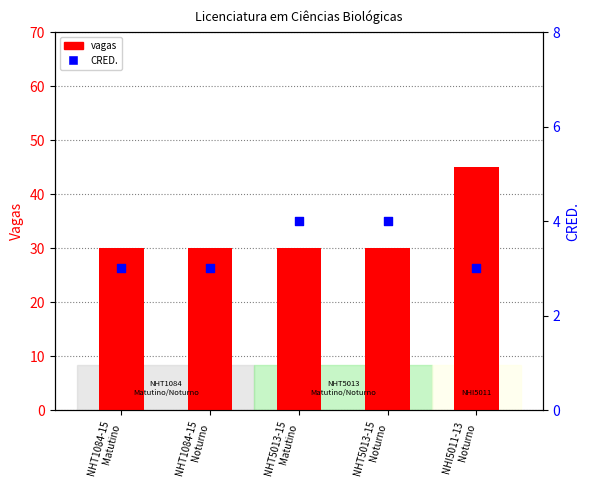

Which series has the largest Y range (max minus min)?

vagas